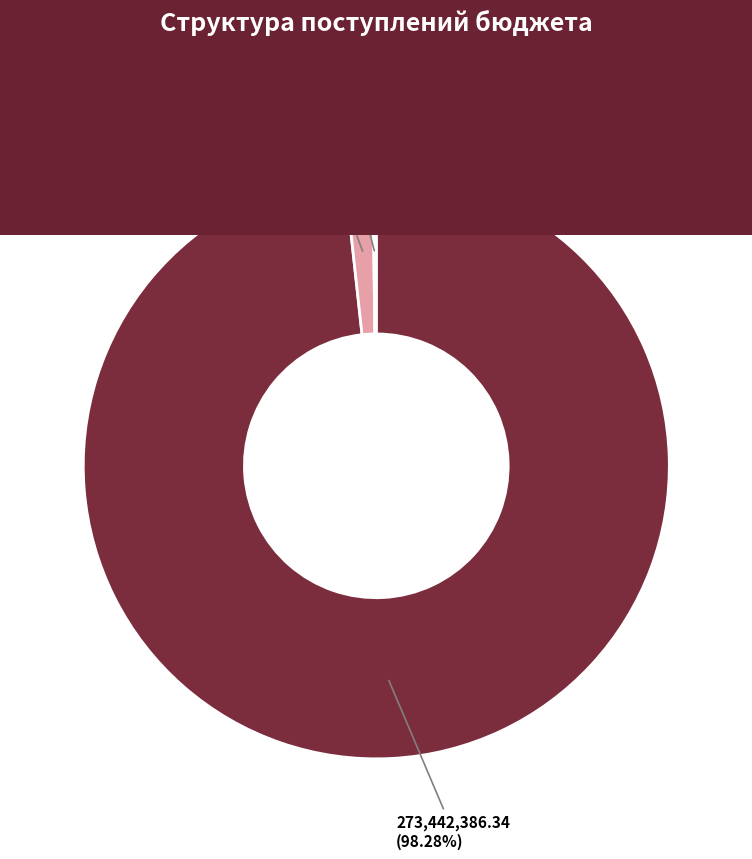

Which has a higher value, по текущим операциям or от инвестиционных операций?

по текущим операциям